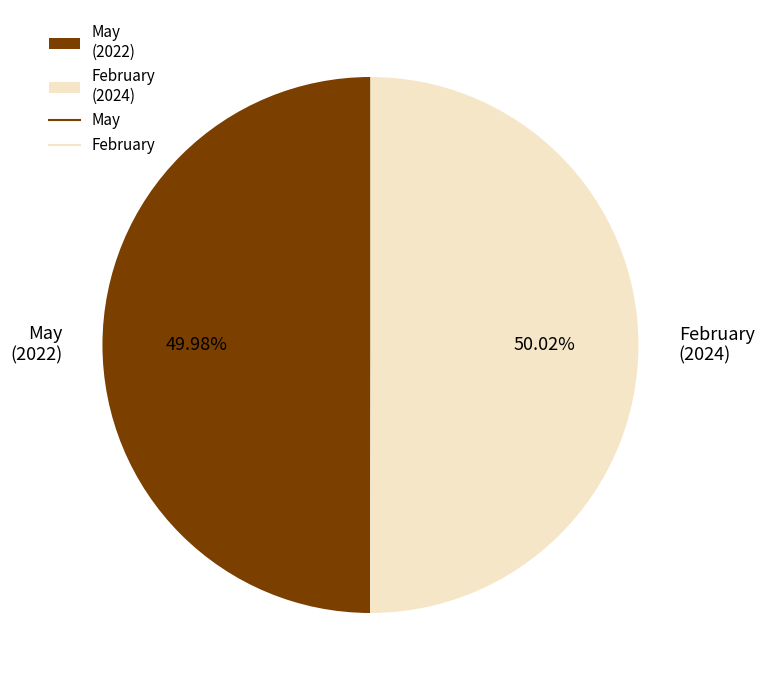

What is the ratio of the value at May to the value at February?

1.0